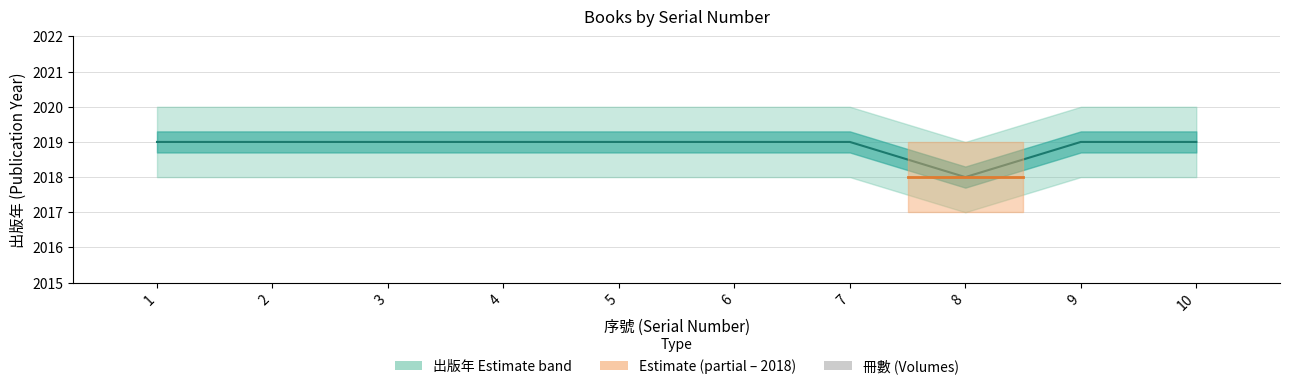

Reading right to left, extract all data points from this chart.

10=2019	9=2019	8=2018	7=2019	6=2019	5=2019	4=2019	3=2019	2=2019	1=2019